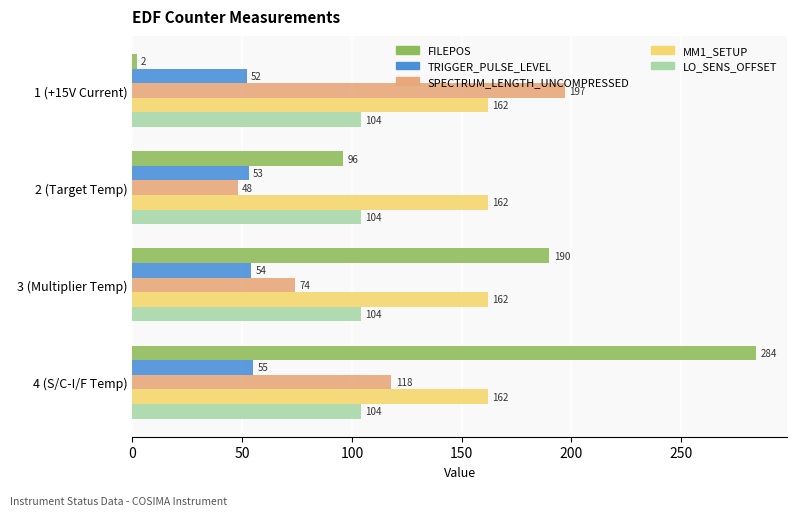

What is the average value of the TRIGGER_PULSE_LEVEL series?

54